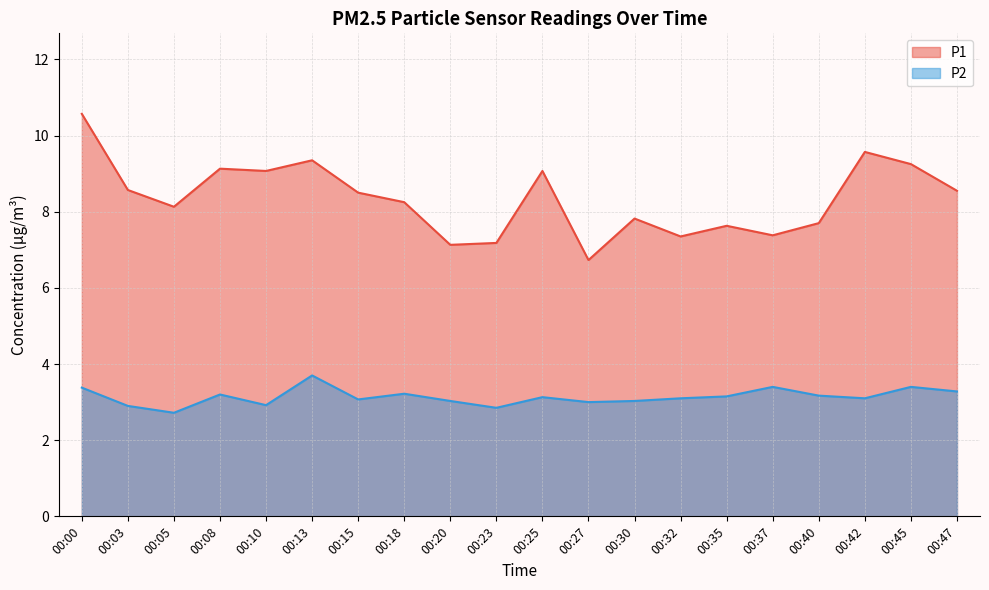

What is the value of the P2 point at the 12th from the left?

3.0